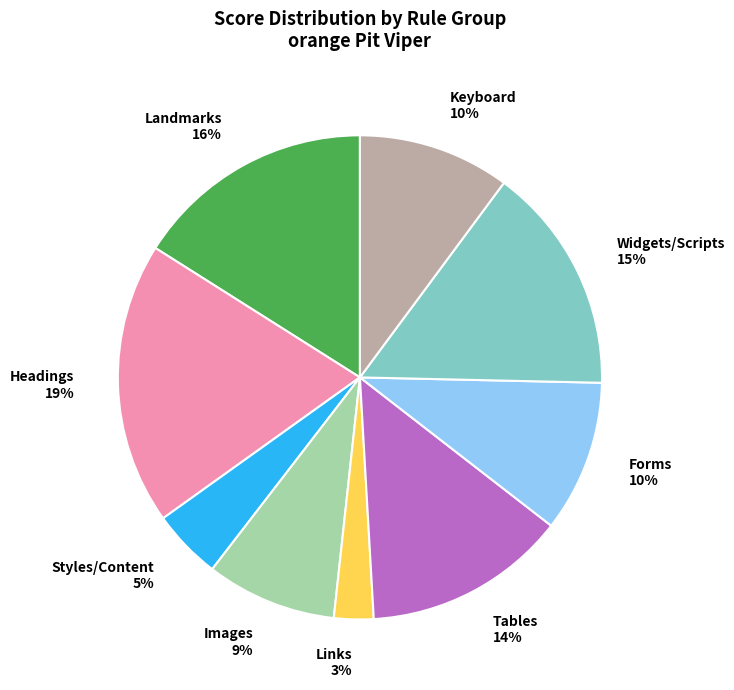

What is the smallest slice in the pie chart?

Links